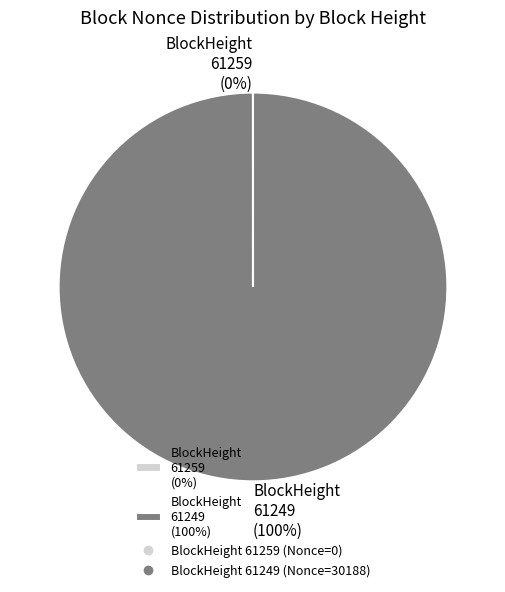

The BlockHeight 61249 (100%) slice represents 100% of the pie. True or false?

True